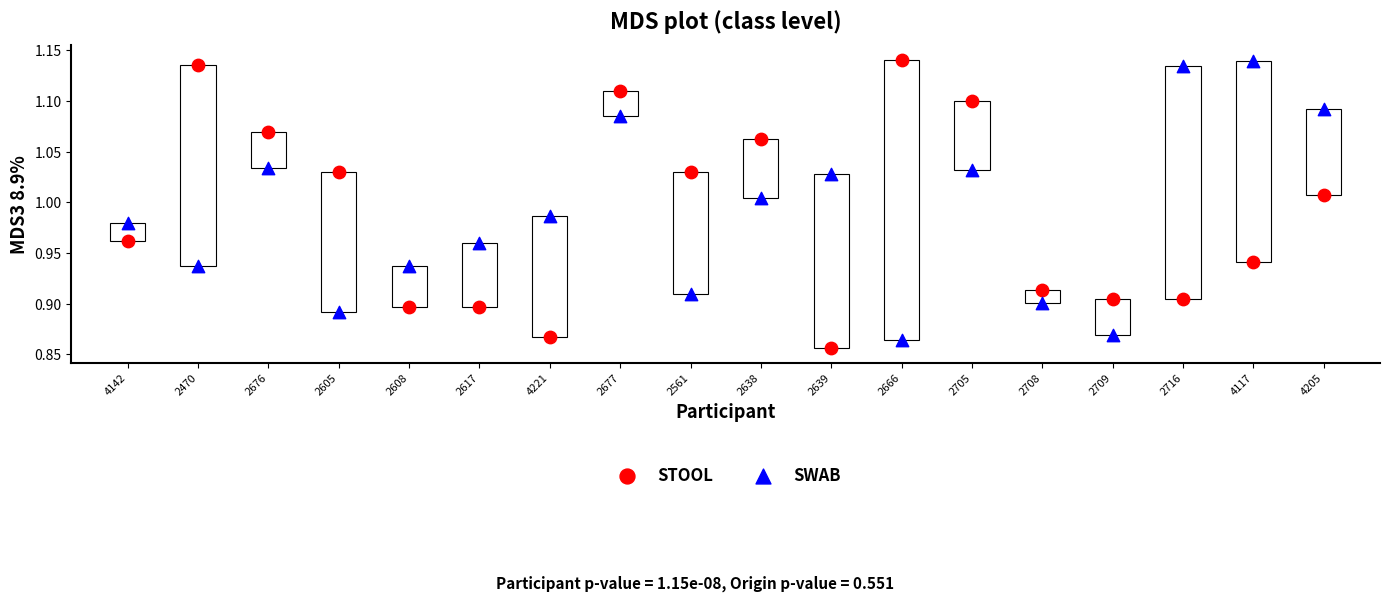

Which series has the largest Y range (max minus min)?

STOOL